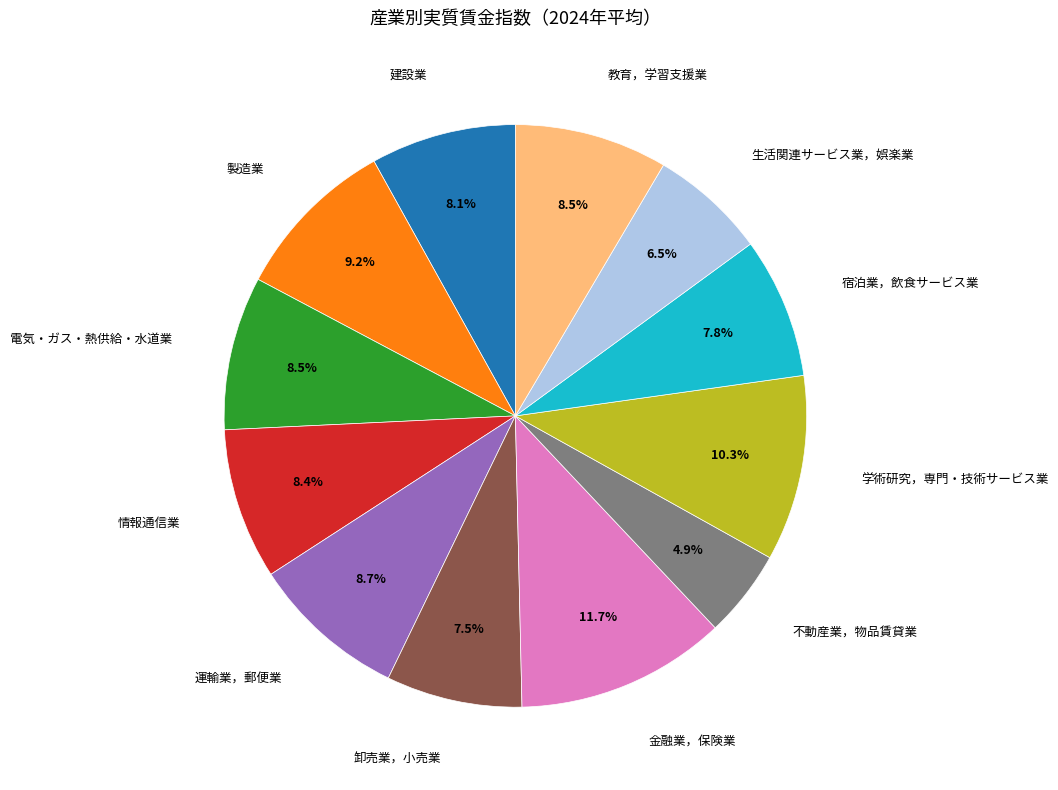

How many slices are in this pie chart?

12